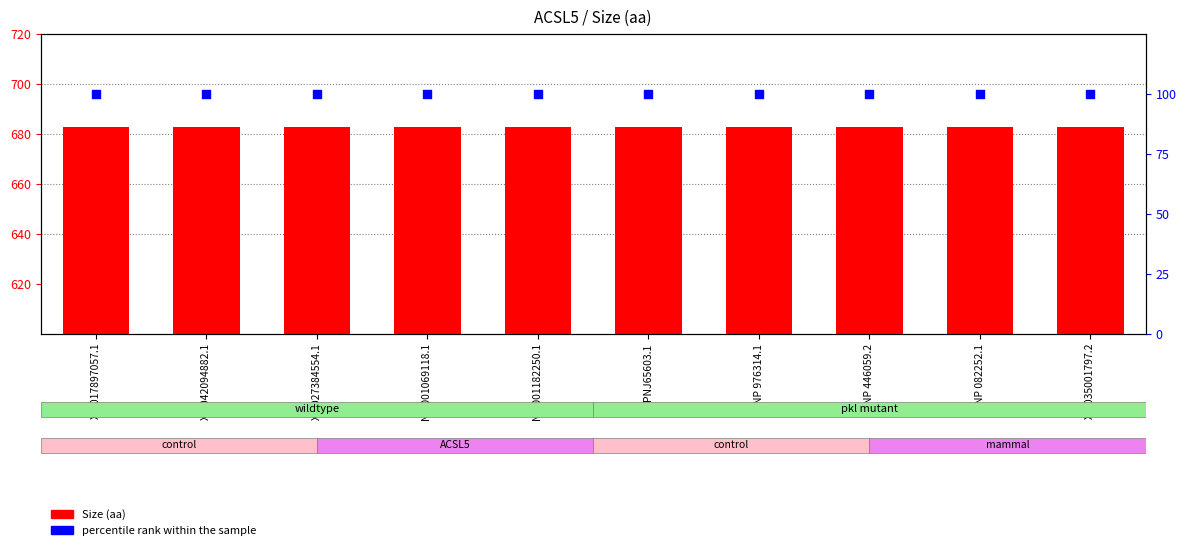

At which category is the sum across all series the highest?

XP 017897057.1